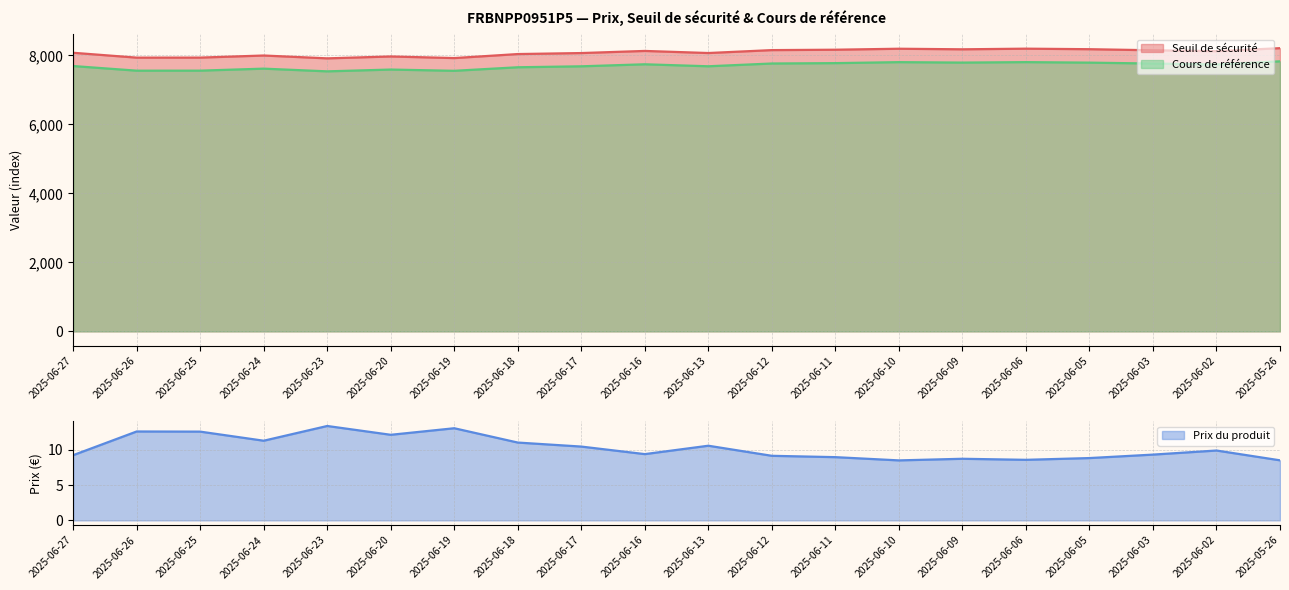

True or false: Prix du produit and Seuil de sécurité intersect in this chart.

False